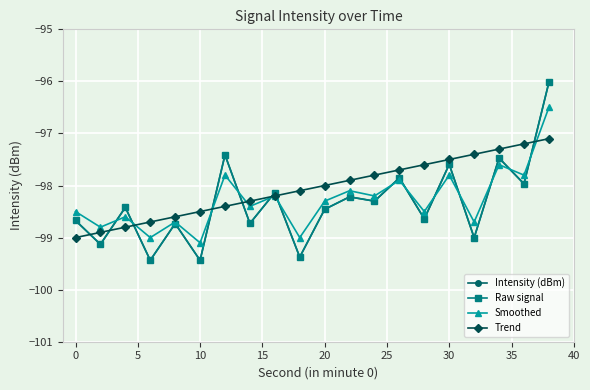

Is this an area chart (filled region under the line)?

No